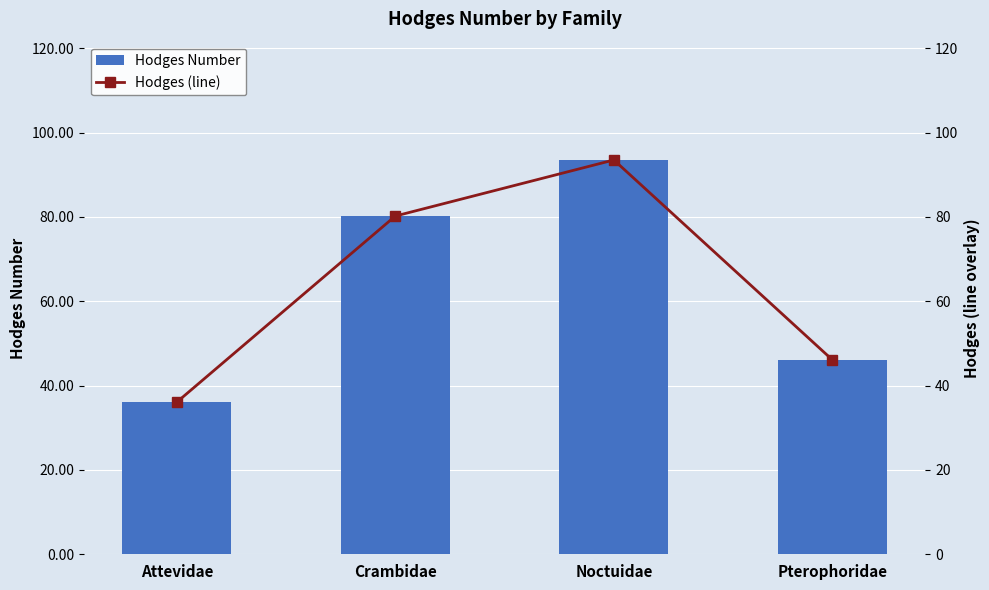

Where is Hodges Number nearest to the value 64?

Crambidae